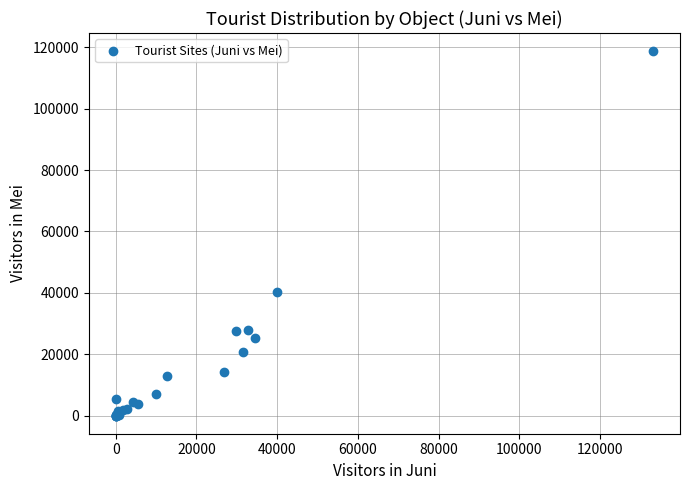

What Y value in the scatter plot is closest to 59362?

40378